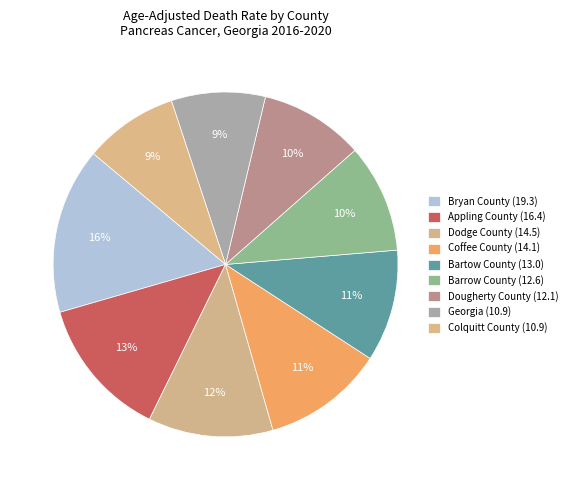

To the nearest percent, what percentage of the pie is Dodge County (14.5)?

12%